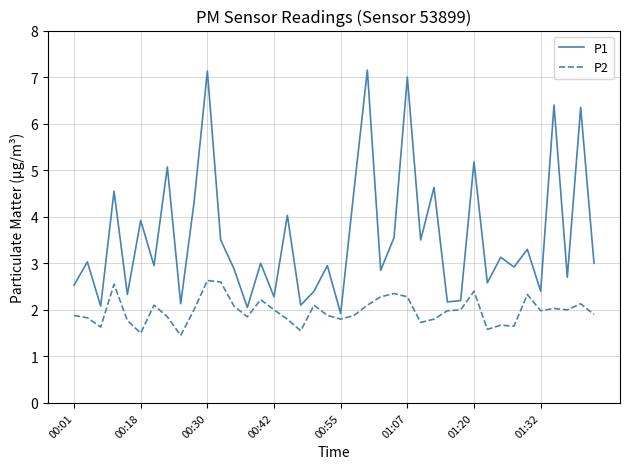

List the series in order of their peak value, lowest first.

P2, P1